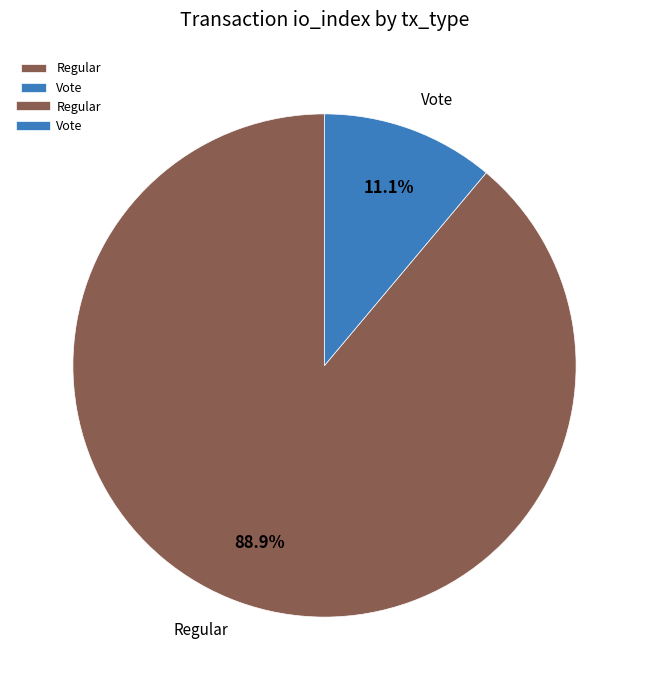

Which slice represents more than half of the pie?

Regular